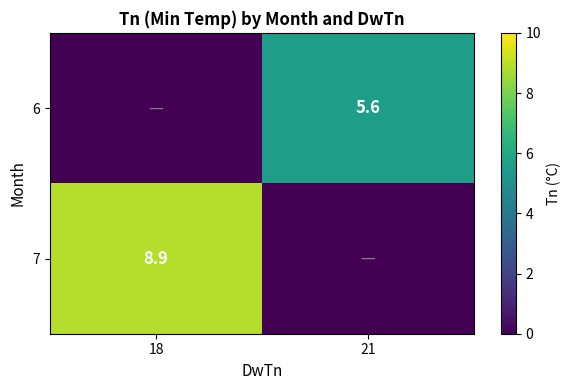

True or false: 6 has a value of 9.6 at 21.

False